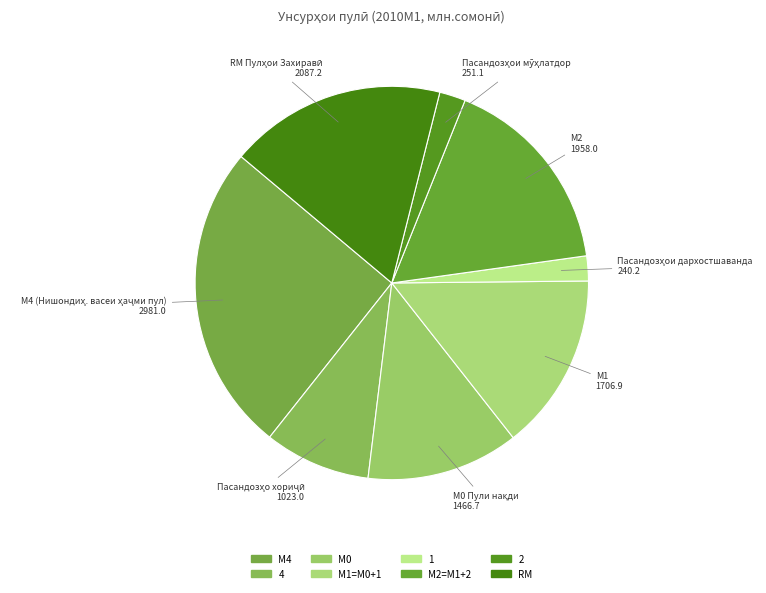

What is the ratio of the value at 2 to the value at М4?

0.1